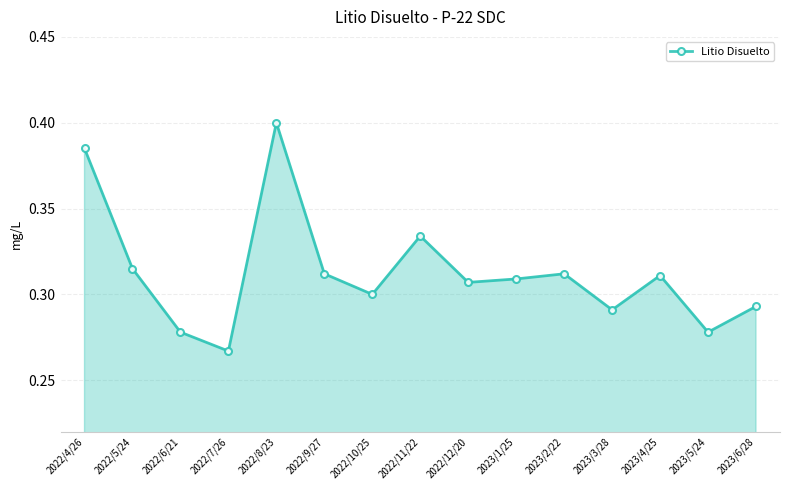

What position from the right is 2022/7/26?

12